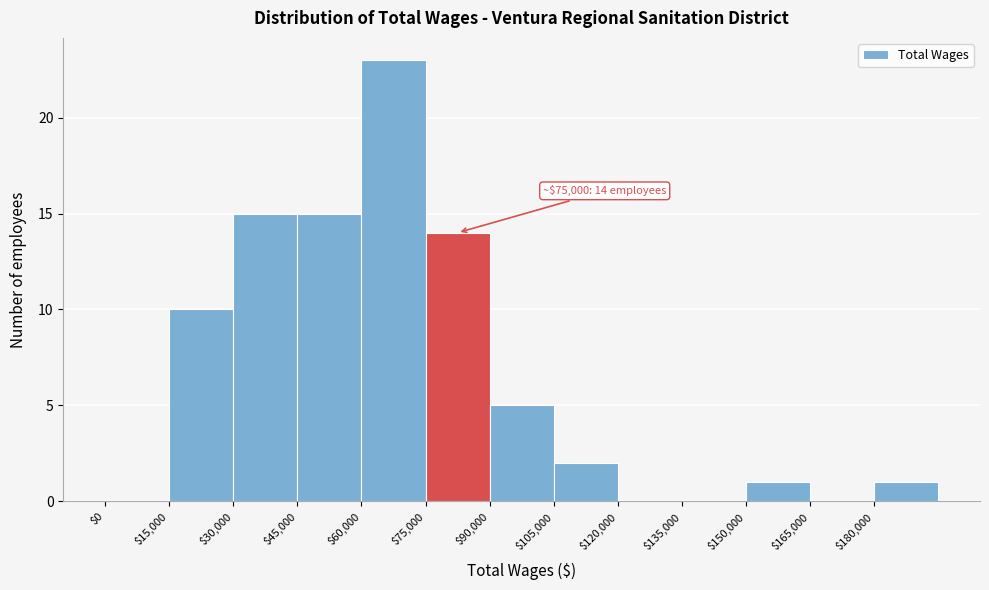

Over which range of the x-axis is the bar tallest?

60000 to 75000